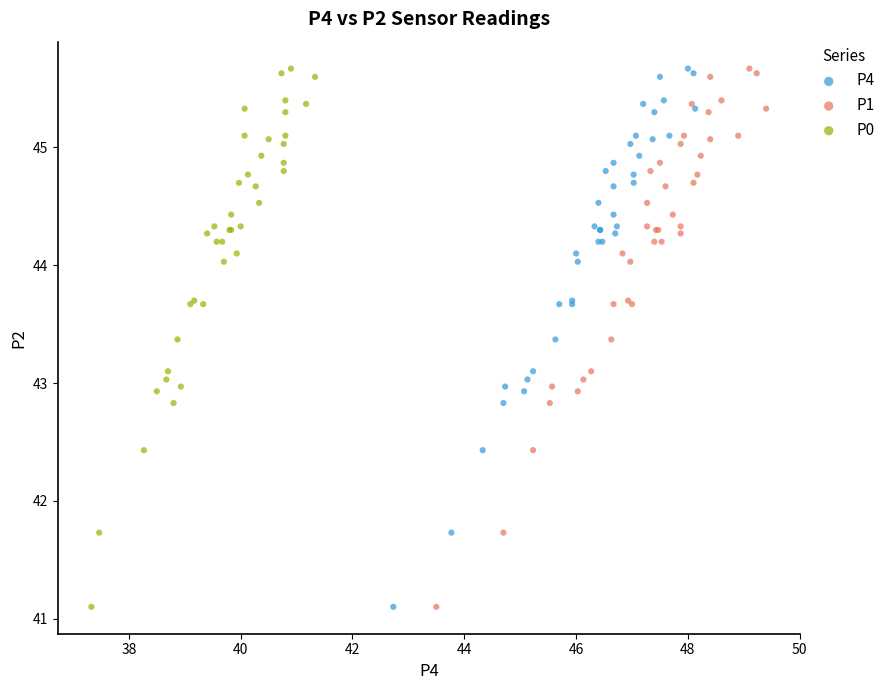

What are all the series names shown in the legend?

P4, P1, P0